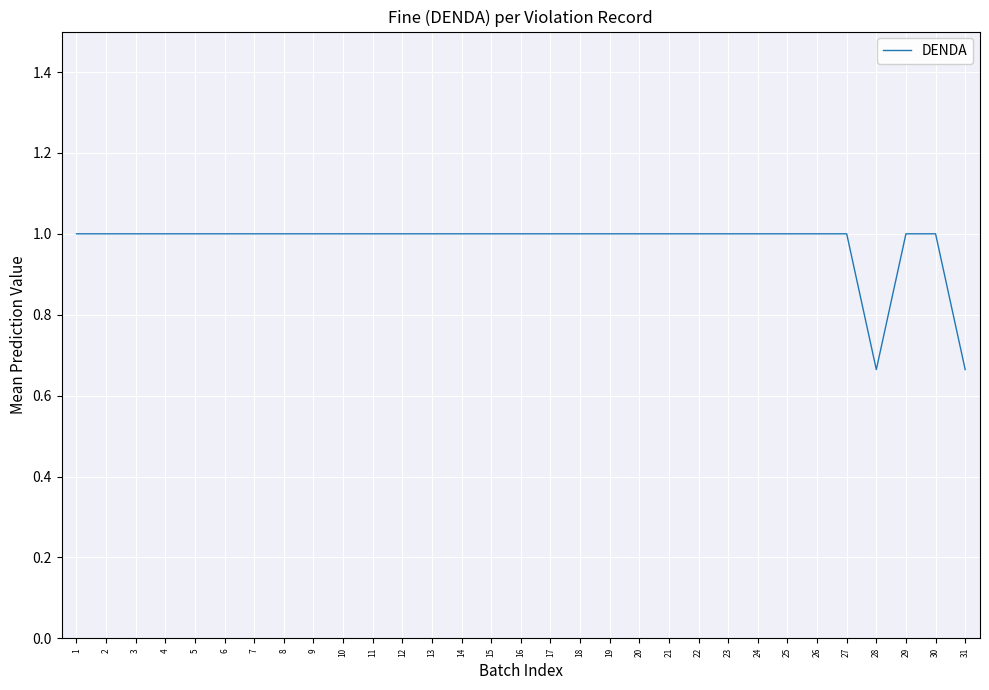

True or false: the data shows 1.4 at 14.

False